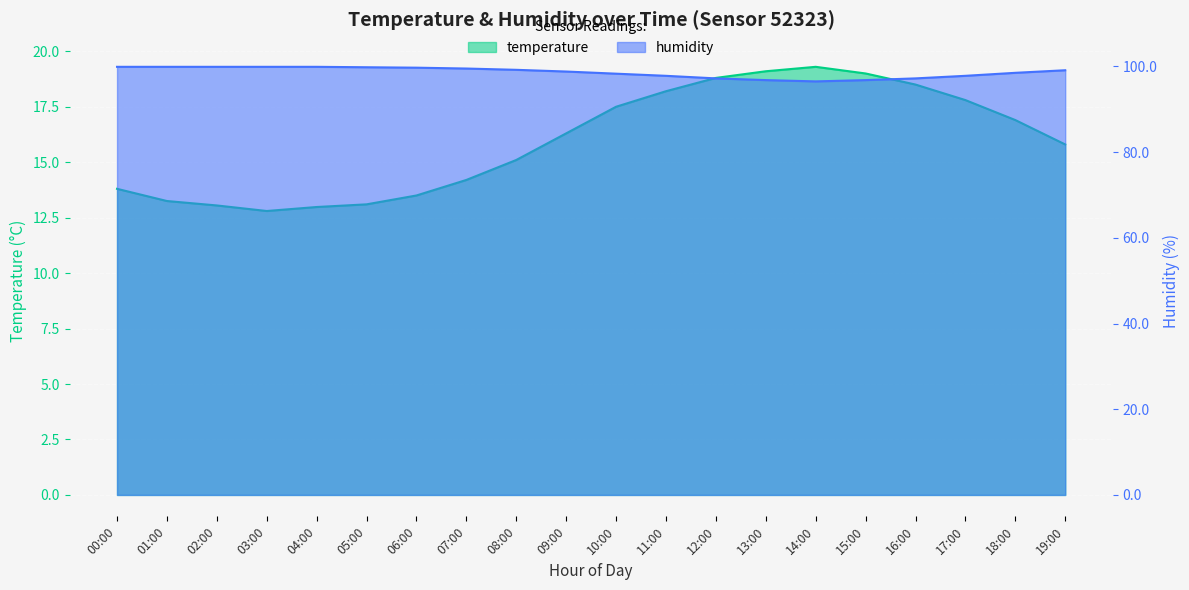

What is the label of the 6th point from the right?

14:00